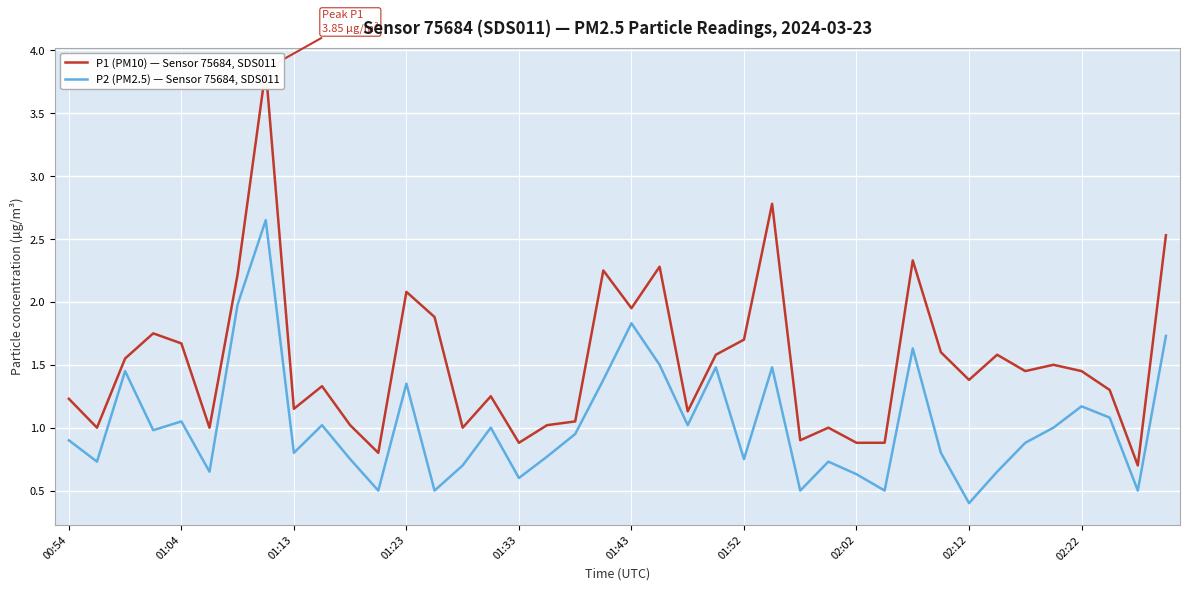

Which category has the lowest value in the P2 (PM2.5) — Sensor 75684, SDS011 series?

02:12